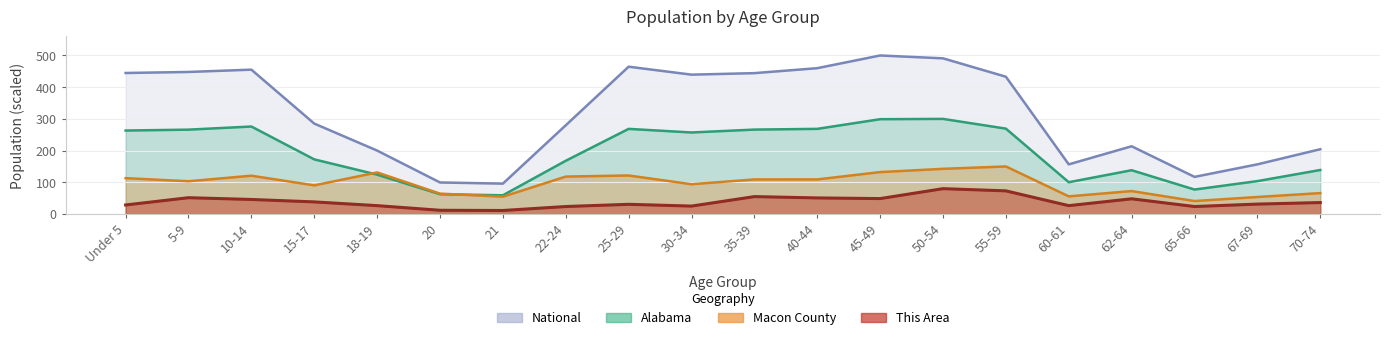

How many categories are shown in the chart?

20